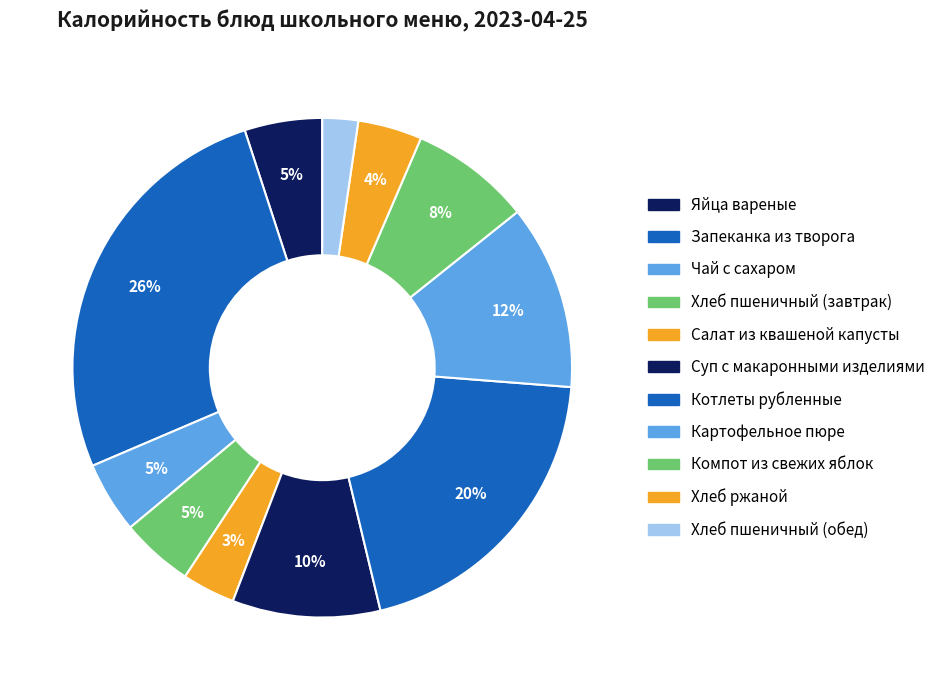

Does any single category account for the majority?

No